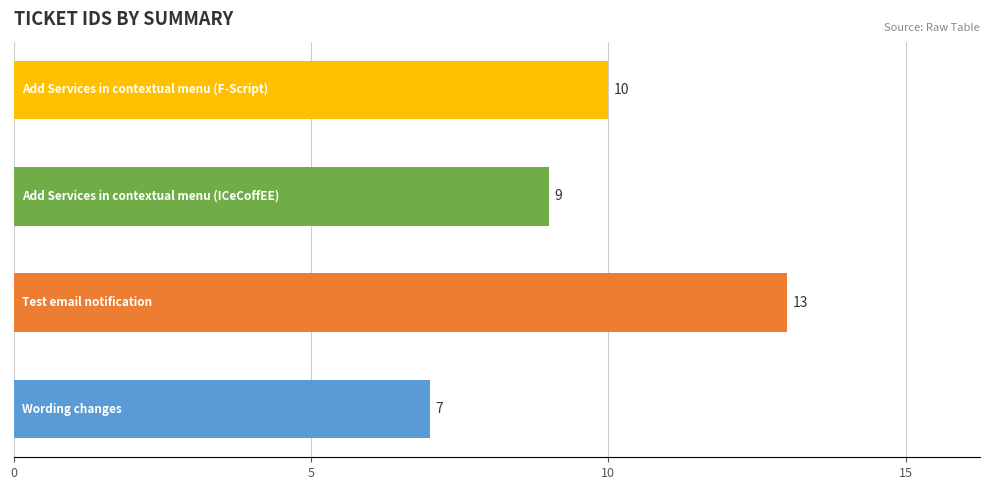

What is the difference between the maximum and minimum values?

6